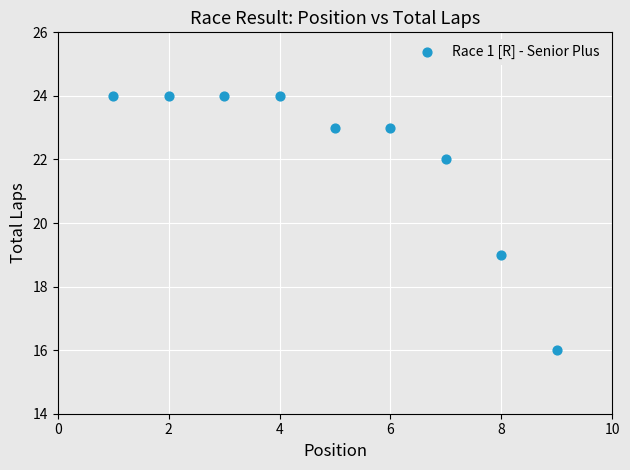

What is the range of X values (max minus min)?

8